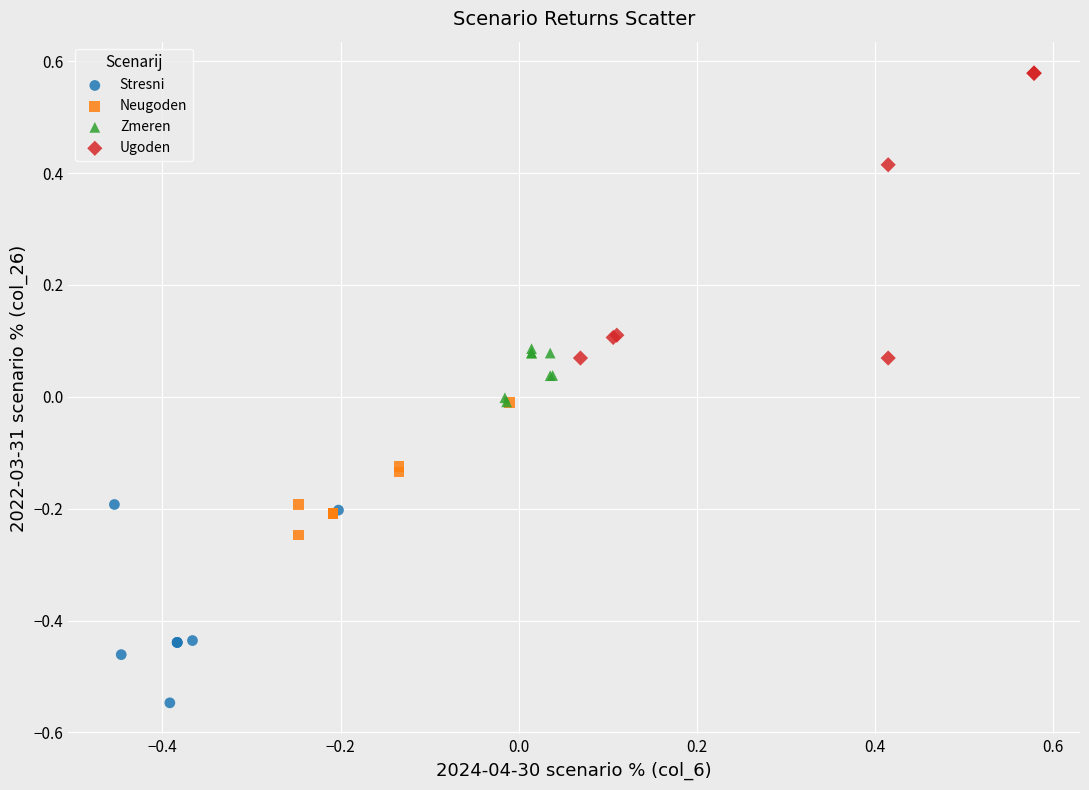

Which series has the widest spread of Y values?

Ugoden